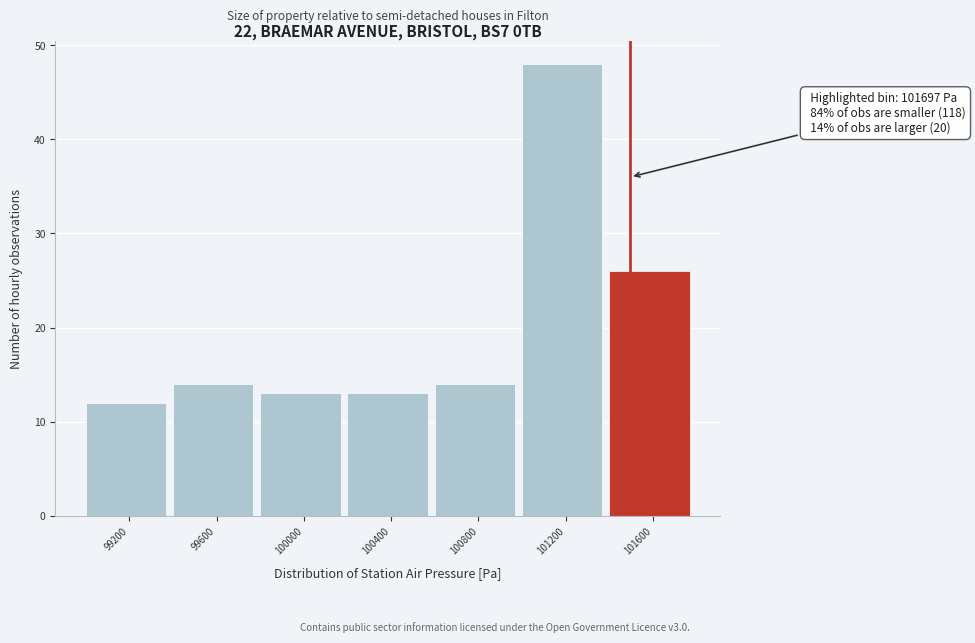

Reading right to left, extract all data points from this chart.

101600=26	101200=48	100800=14	100400=13	100000=13	99600=14	99200=12